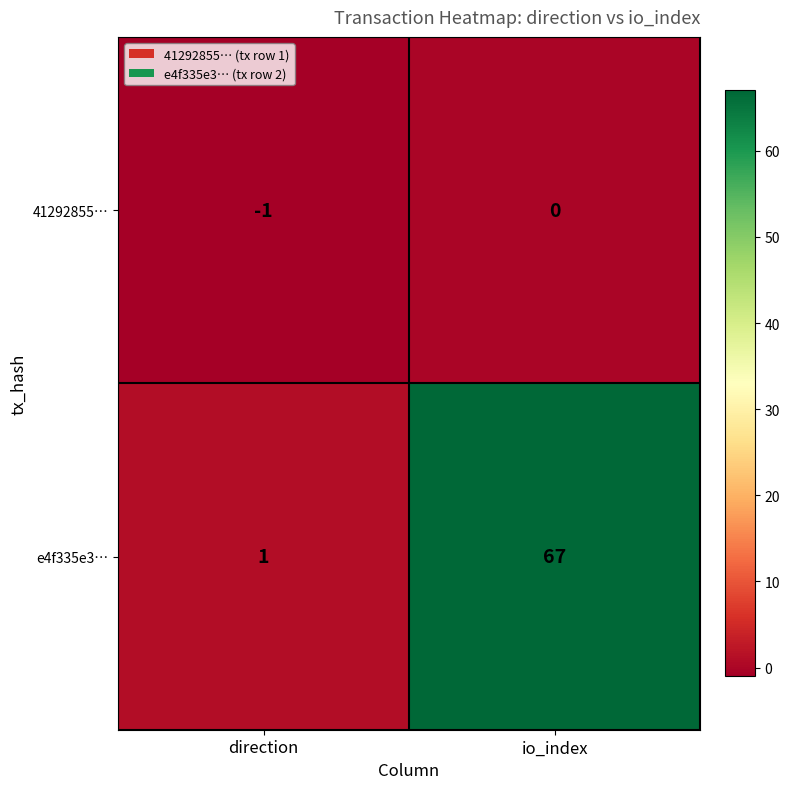

Which series has the largest range (max minus min)?

e4f335e3…